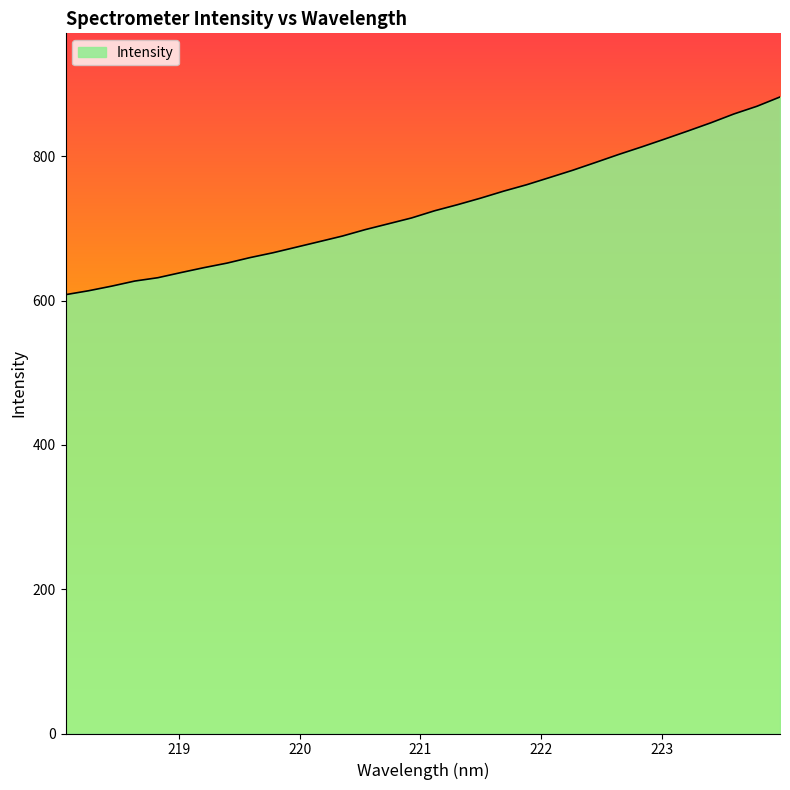

What is the difference between the maximum and minimum values?

274.0